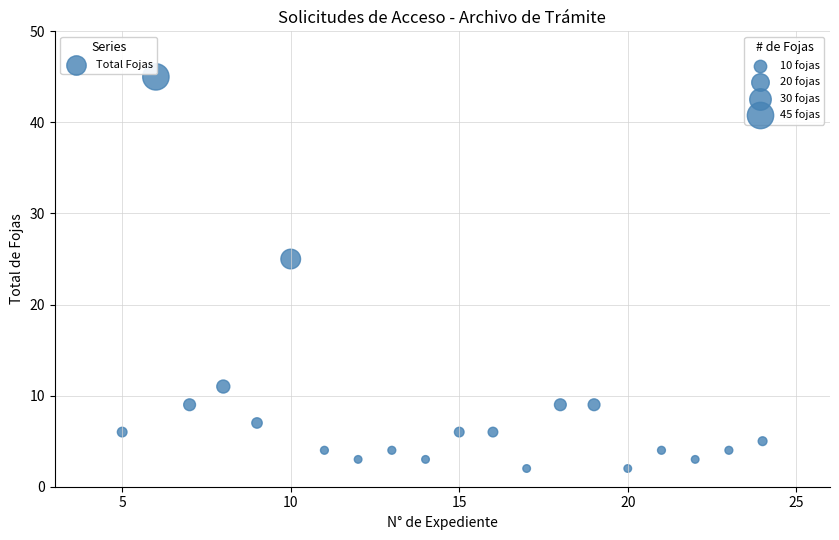

What Y value in the scatter plot is closest to 23?

25